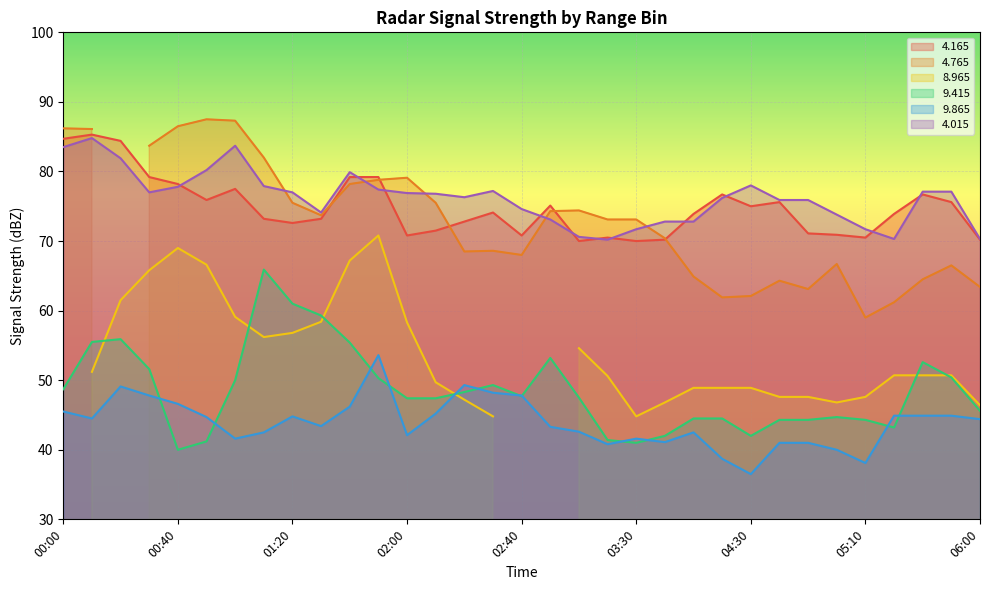

At how many categories does at least one series exceed 44?

33